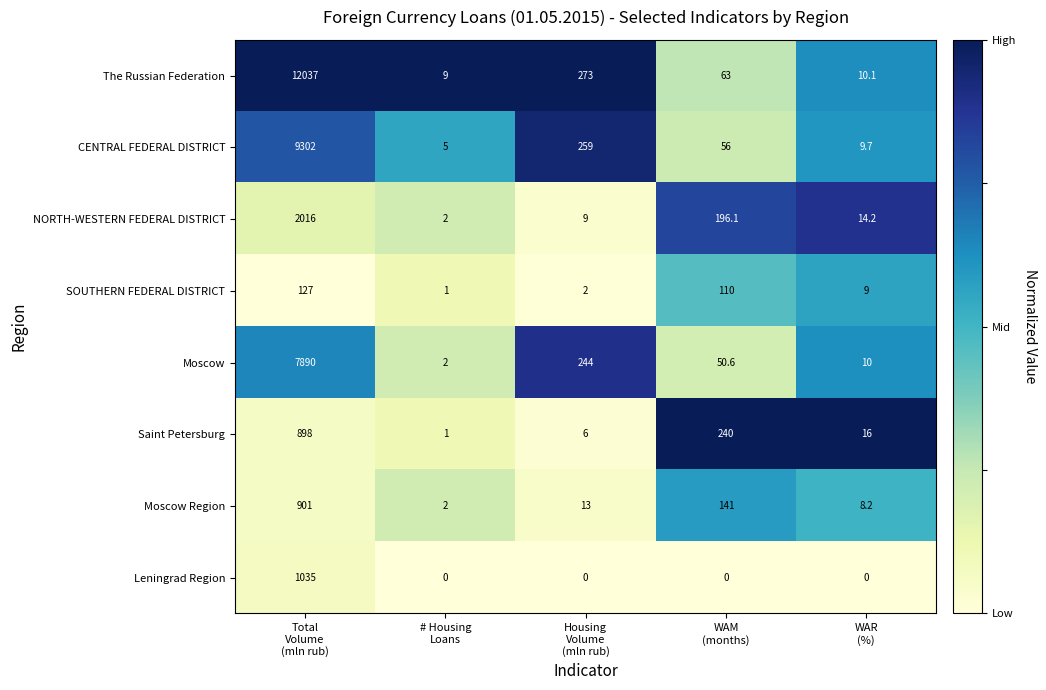

How many series are shown in this chart?

8